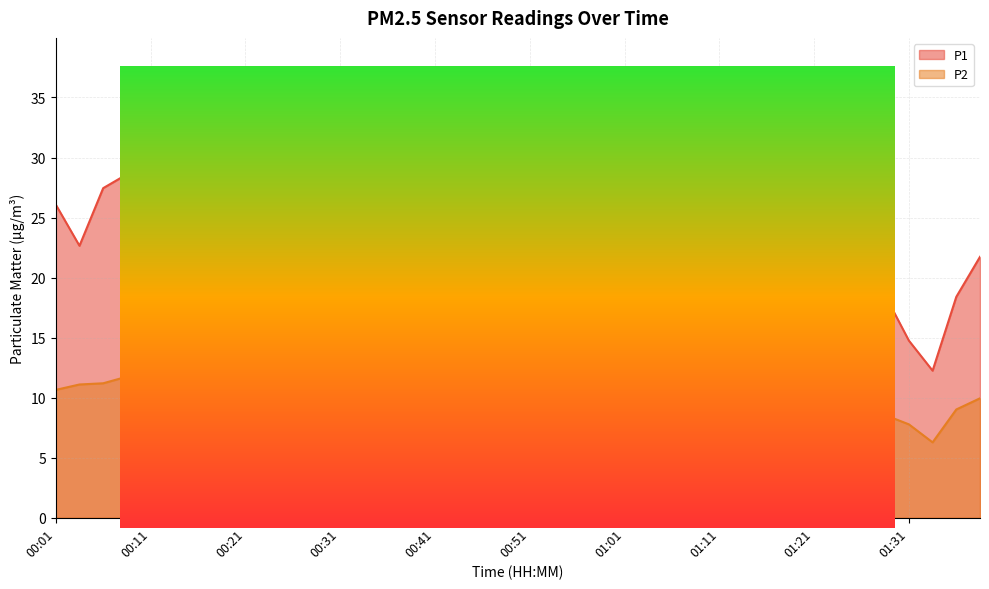

At how many categories does at least one series exceed 26?

18